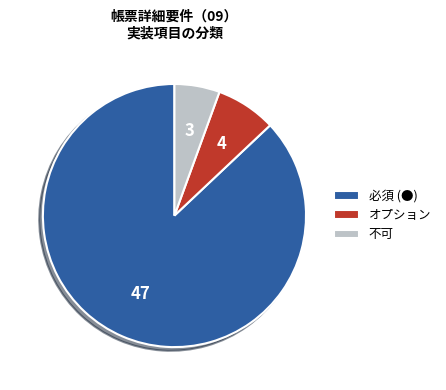

Does any single category account for the majority?

Yes